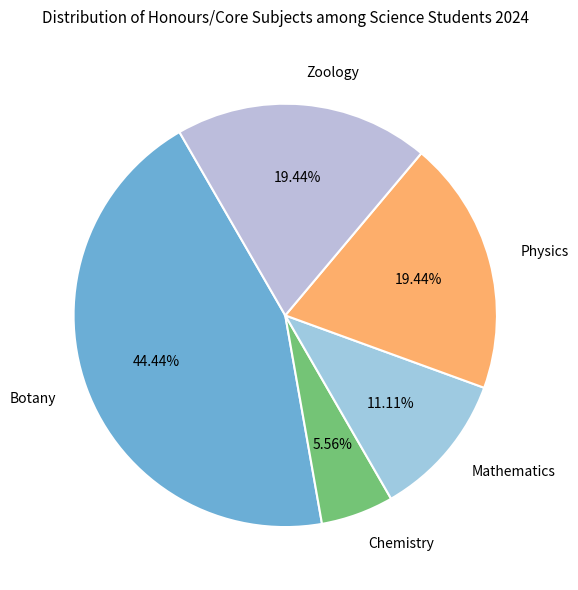

To the nearest percent, what is the difference between the Botany and Mathematics slice percentages?

33%